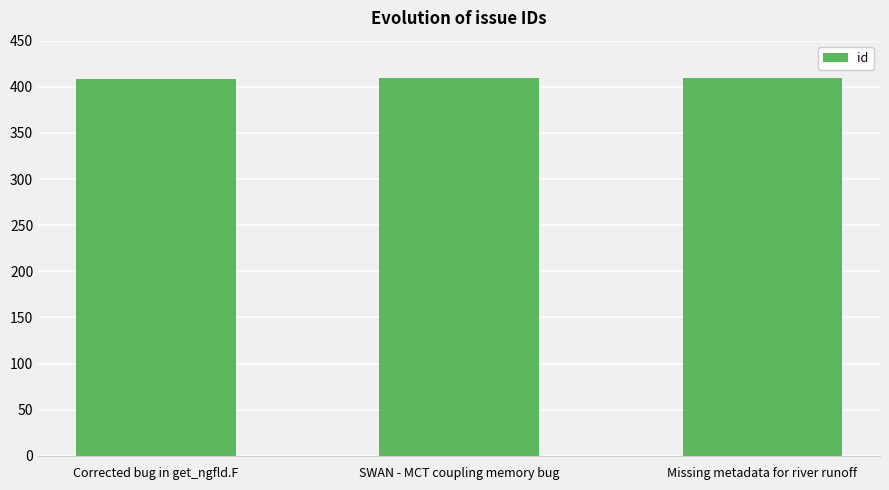

What value does the data have at SWAN - MCT coupling memory bug?

409